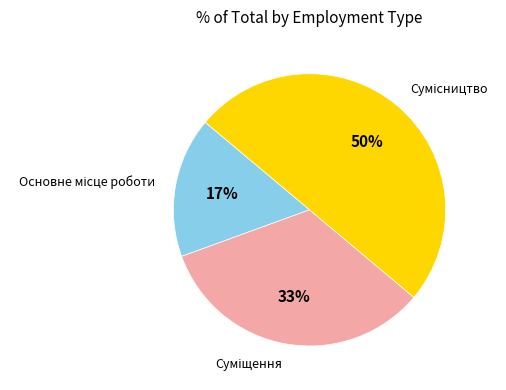

To the nearest percent, what is the average slice percentage?

33%